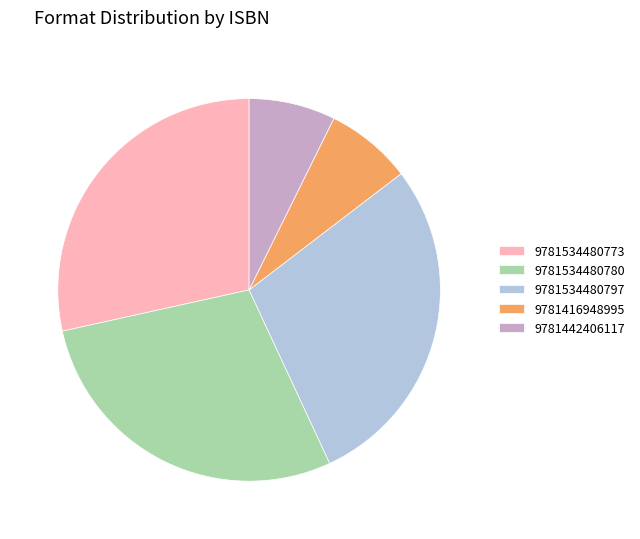

Combined, do 9781416948995 and 9781534480780 account for over 50%?

No